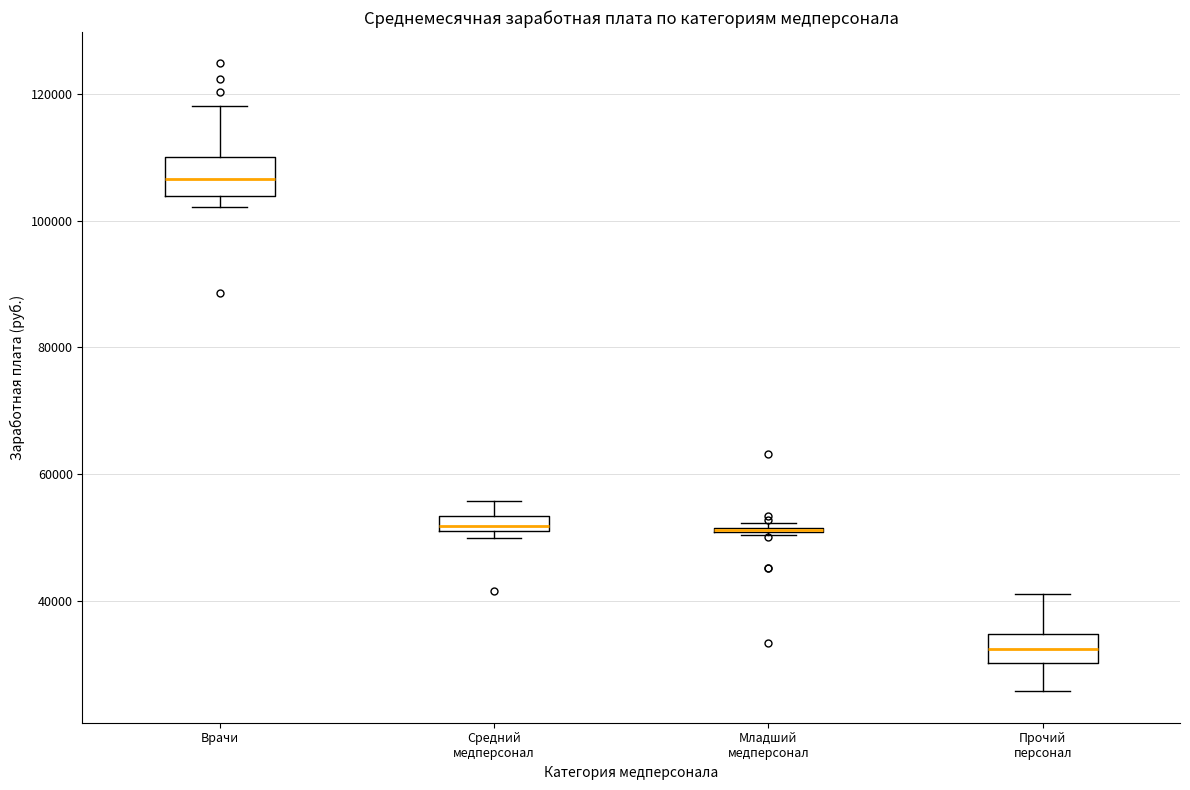

Where is the lower edge of the box for Средний медперсонал on the y-axis? The values are not printed on the chart, so give them approximately, as read against the axis.

52000